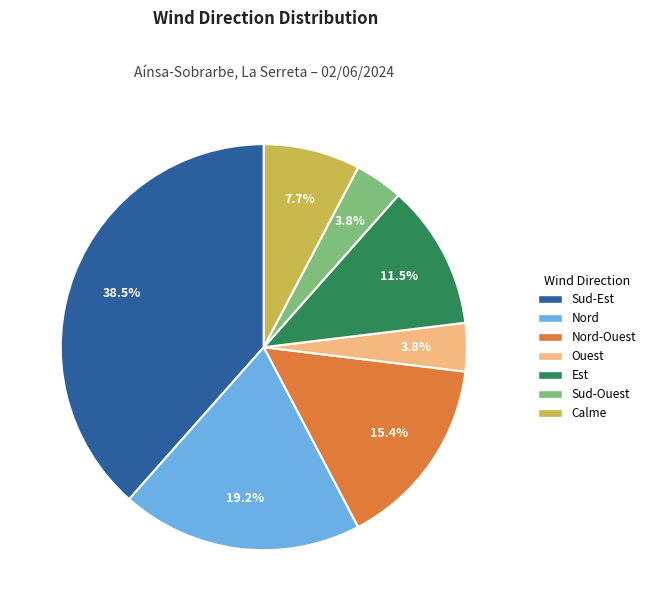

Is there any slice that represents more than half of the pie?

No